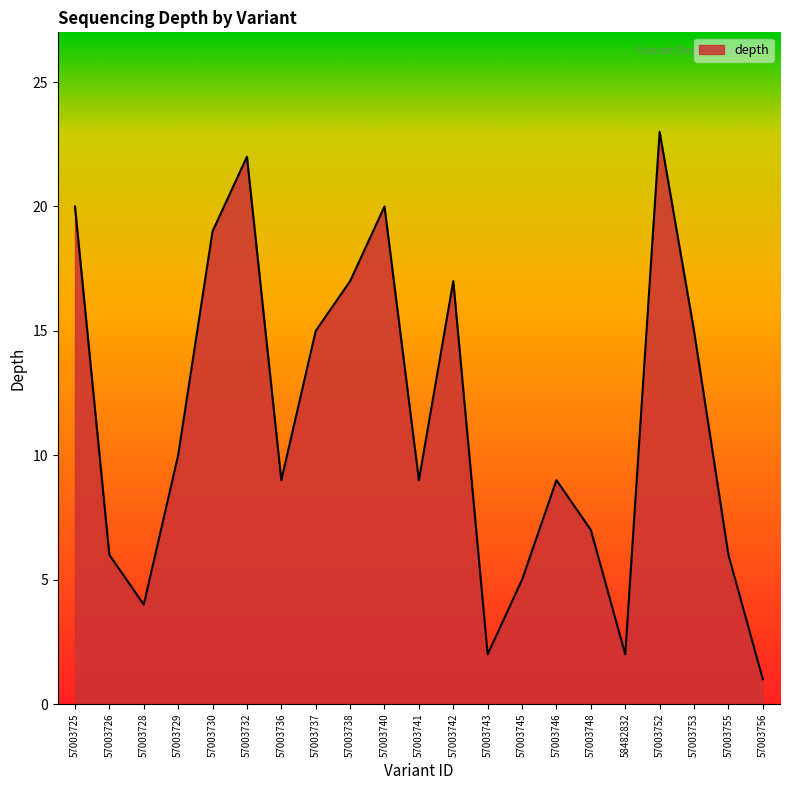

What is the ratio of the value at 57003730 to the value at 57003746?

2.1